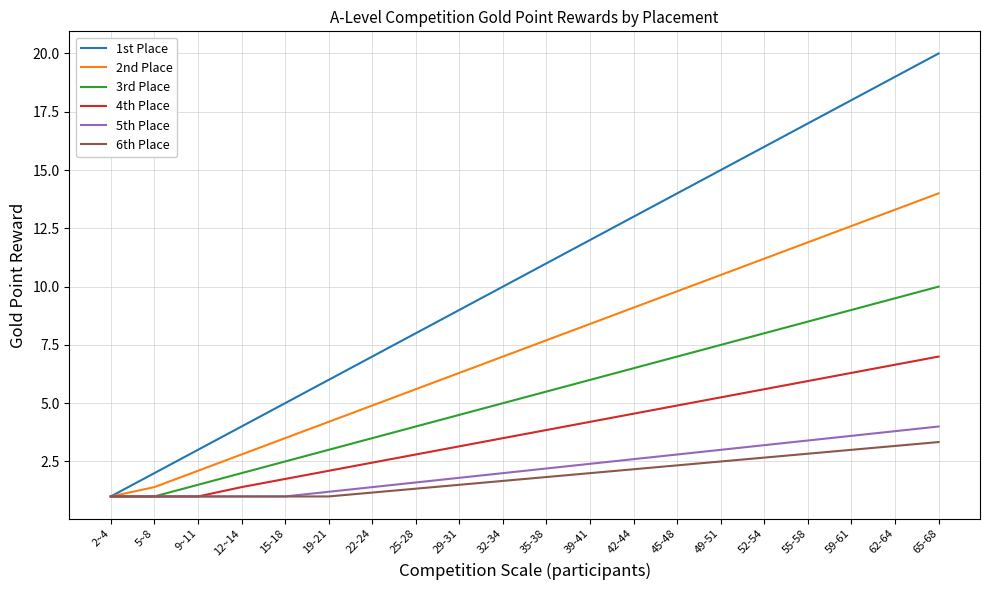

What is the difference between the highest and lowest values at 49-51?

12.5